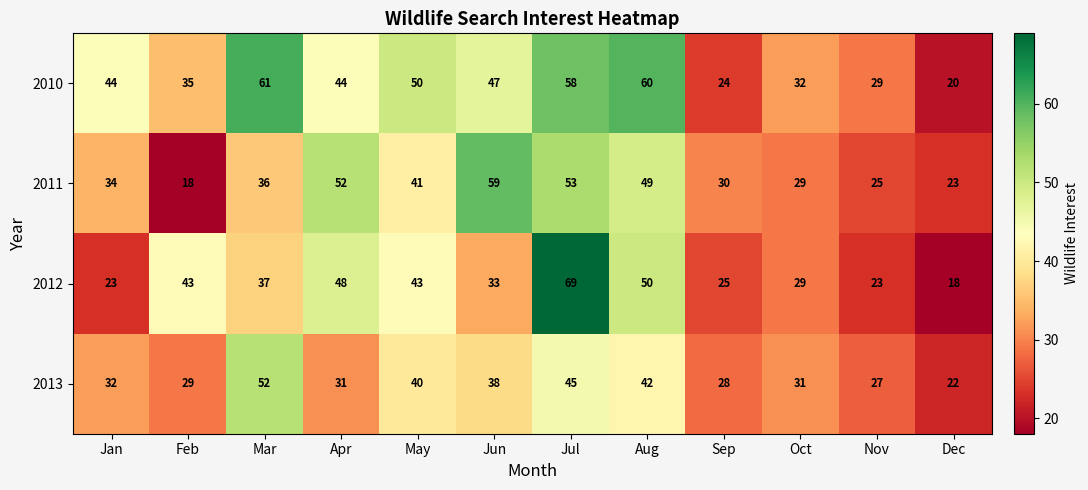

What is the minimum value for 2011?

18